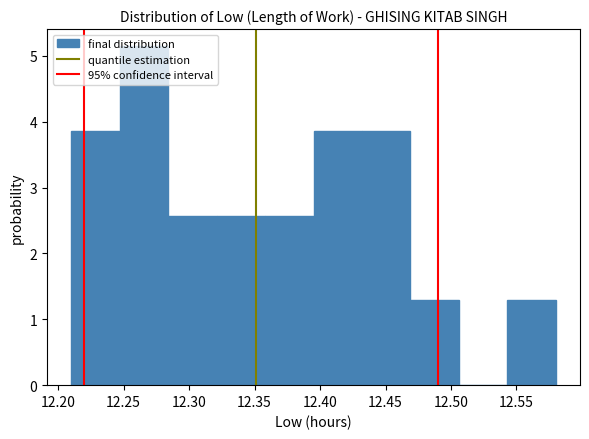

Reading left to right, transcribe this chart: for each bar, give the range it covers on the x-axis and its height. Neither the bar edges nor the heights are printed on the chart, so give them approximately, as read against the axes.

12.210 to 12.247: 3.9
12.247 to 12.284: 5.1
12.284 to 12.321: 2.6
12.321 to 12.358: 2.6
12.358 to 12.395: 2.6
12.395 to 12.432: 3.9
12.432 to 12.469: 3.9
12.469 to 12.506: 1.3
12.506 to 12.543: 0
12.543 to 12.580: 1.3